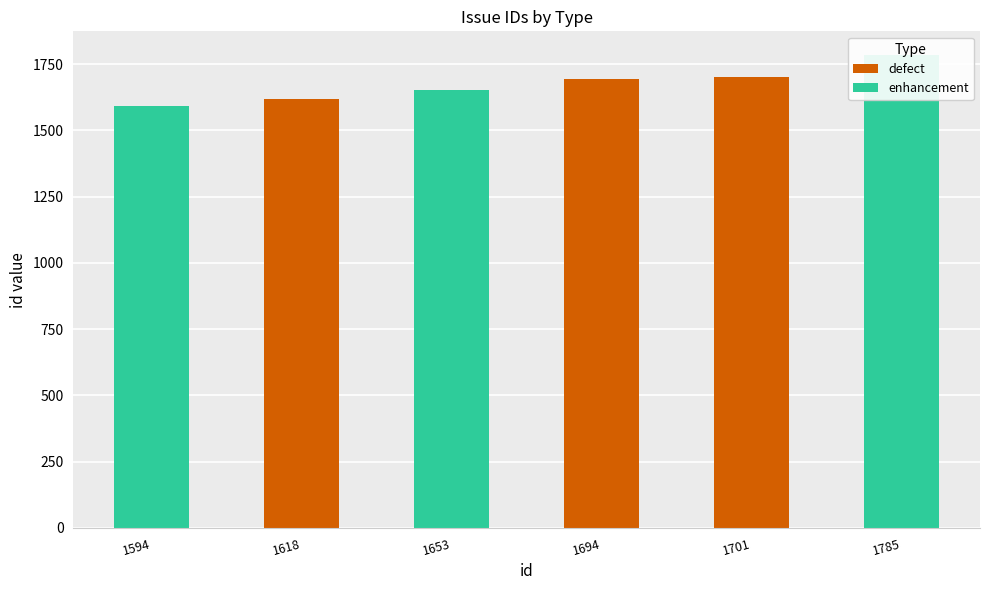

What is the difference between the highest and lowest values at 1594?

1594